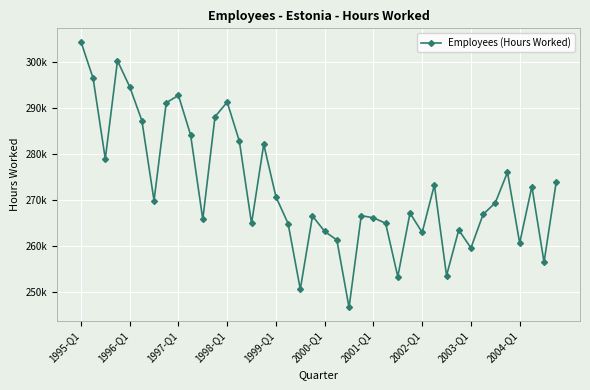

What is the average value?

272629.9